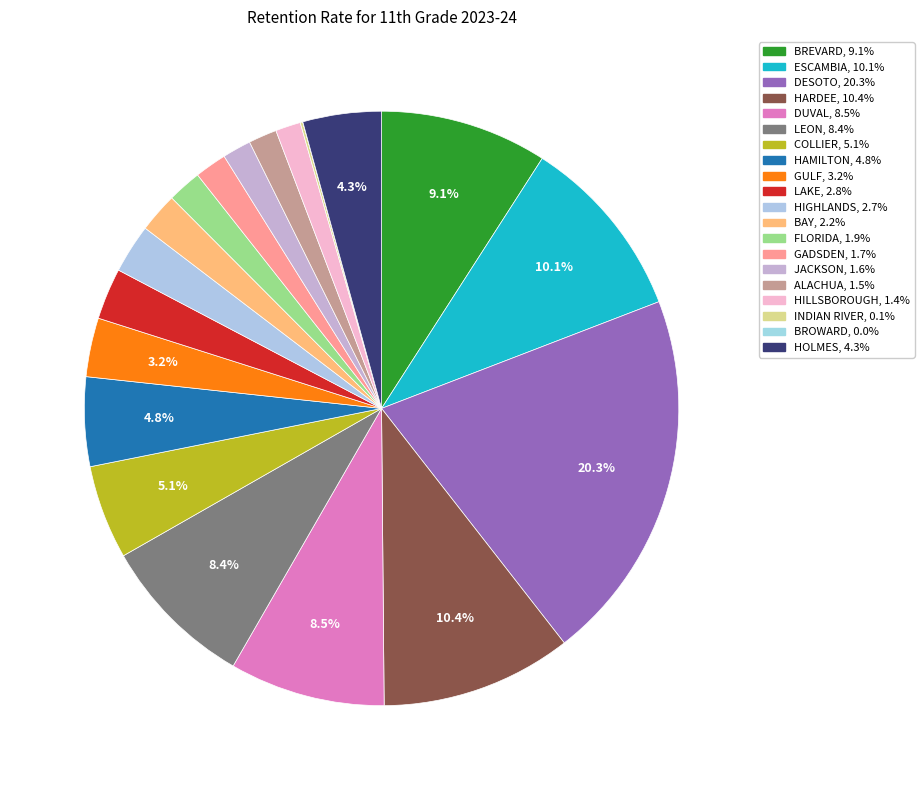

To the nearest percent, what portion does HIGHLANDS represent?

3%